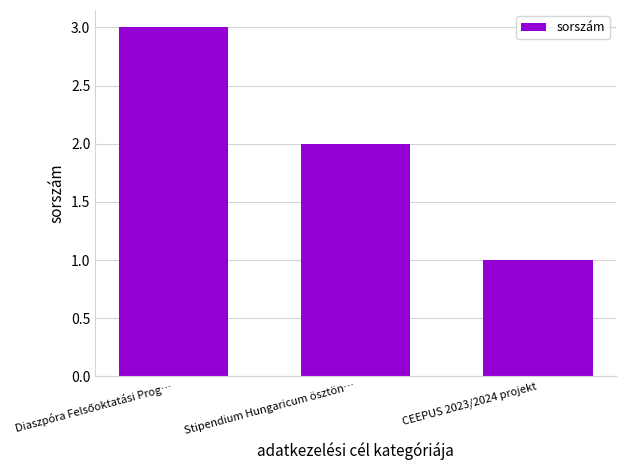

What is the sum of all values?

6